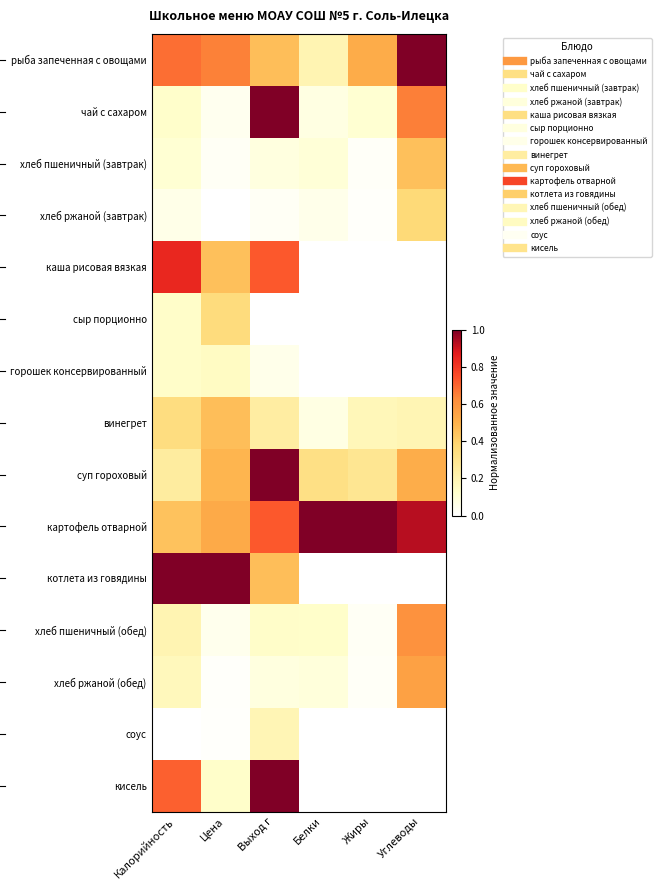

Reading left to right, list all the values displayed in this chart.

рыба запеченная с овощами: Калорийность=0.7	Цена=0.6	Выход г=0.5	Белки=0.2	Жиры=0.5	Углеводы=1.0
чай с сахаром: Калорийность=0.1	Цена=0.0	Выход г=1.0	Белки=0.1	Жиры=0.1	Углеводы=0.7
хлеб пшеничный (завтрак): Калорийность=0.1	Цена=0.0	Выход г=0.1	Белки=0.1	Жиры=0.0	Углеводы=0.5
хлеб ржаной (завтрак): Калорийность=0.1	Цена=0.0	Выход г=0.0	Белки=0.1	Жиры=0.0	Углеводы=0.4
каша рисовая вязкая: Калорийность=0.8	Цена=0.5	Выход г=0.7	Белки=0.0	Жиры=0.0	Углеводы=0.0
сыр порционно: Калорийность=0.1	Цена=0.4	Выход г=0.0	Белки=0.0	Жиры=0.0	Углеводы=0.0
горошек консервированный: Калорийность=0.1	Цена=0.2	Выход г=0.1	Белки=0.0	Жиры=0.0	Углеводы=0.0
винегрет: Калорийность=0.3	Цена=0.5	Выход г=0.2	Белки=0.1	Жиры=0.2	Углеводы=0.2
суп гороховый: Калорийность=0.3	Цена=0.5	Выход г=1.0	Белки=0.3	Жиры=0.3	Углеводы=0.5
картофель отварной: Калорийность=0.4	Цена=0.5	Выход г=0.7	Белки=1.0	Жиры=1.0	Углеводы=0.9
котлета из говядины: Калорийность=1.0	Цена=1.0	Выход г=0.5	Белки=0.0	Жиры=0.0	Углеводы=0.0
хлеб пшеничный (обед): Калорийность=0.2	Цена=0.0	Выход г=0.1	Белки=0.1	Жиры=0.0	Углеводы=0.6
хлеб ржаной (обед): Калорийность=0.2	Цена=0.0	Выход г=0.1	Белки=0.1	Жиры=0.0	Углеводы=0.6
соус: Калорийность=0.0	Цена=0.0	Выход г=0.2	Белки=0.0	Жиры=0.0	Углеводы=0.0
кисель: Калорийность=0.7	Цена=0.1	Выход г=1.0	Белки=0.0	Жиры=0.0	Углеводы=0.0